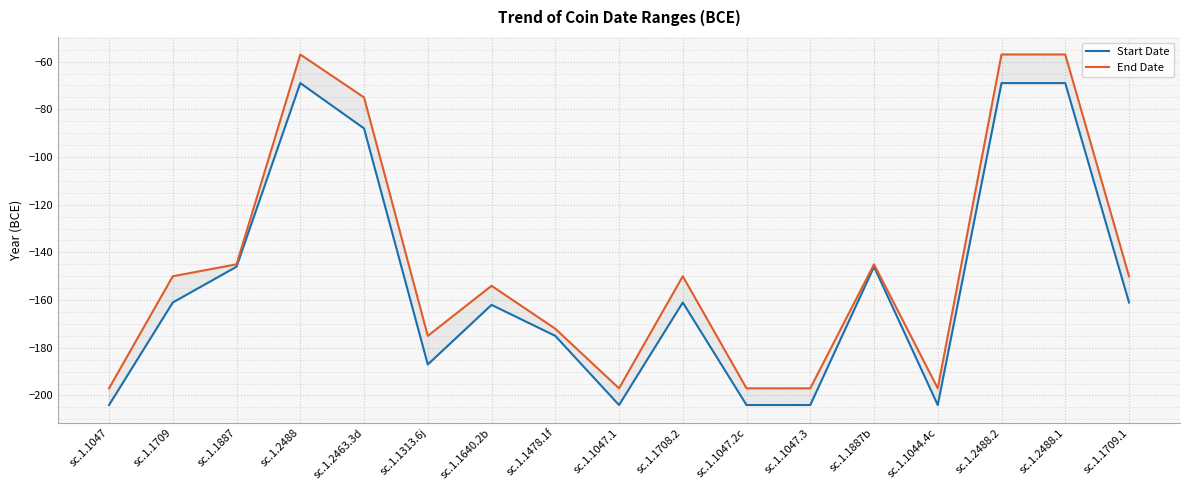

What is the highest value of the End Date series?

-57